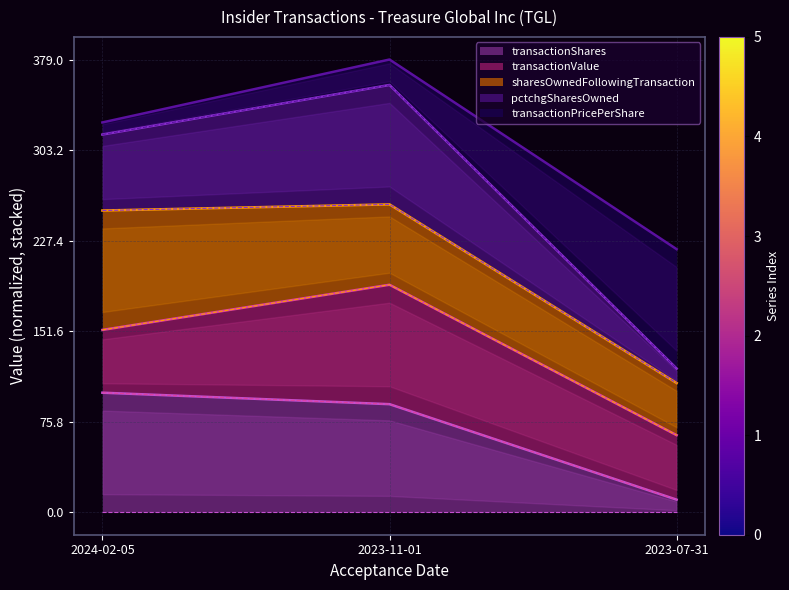

Does the chart have visible grid lines?

Yes